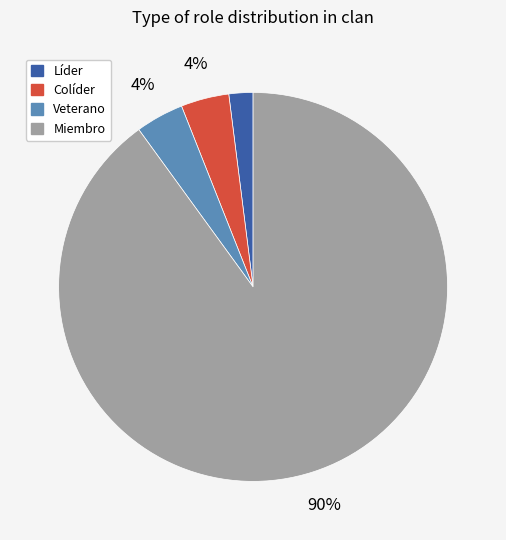

To the nearest percent, what is the combined percentage of Colíder and Miembro?

94%